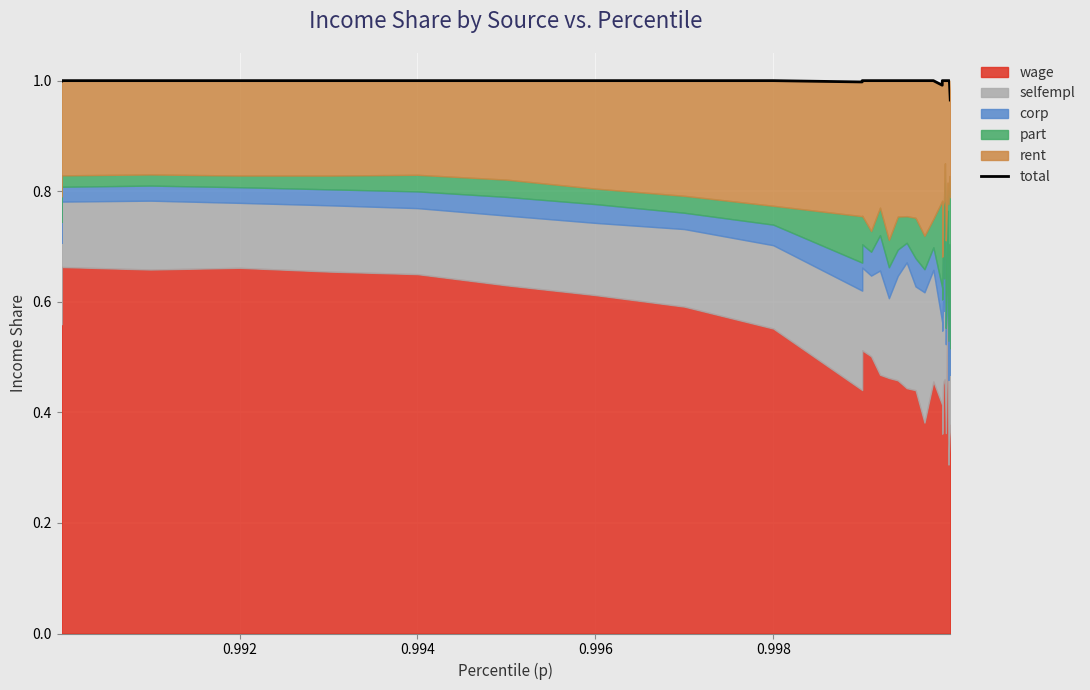

What is the sum of all values?

31.0